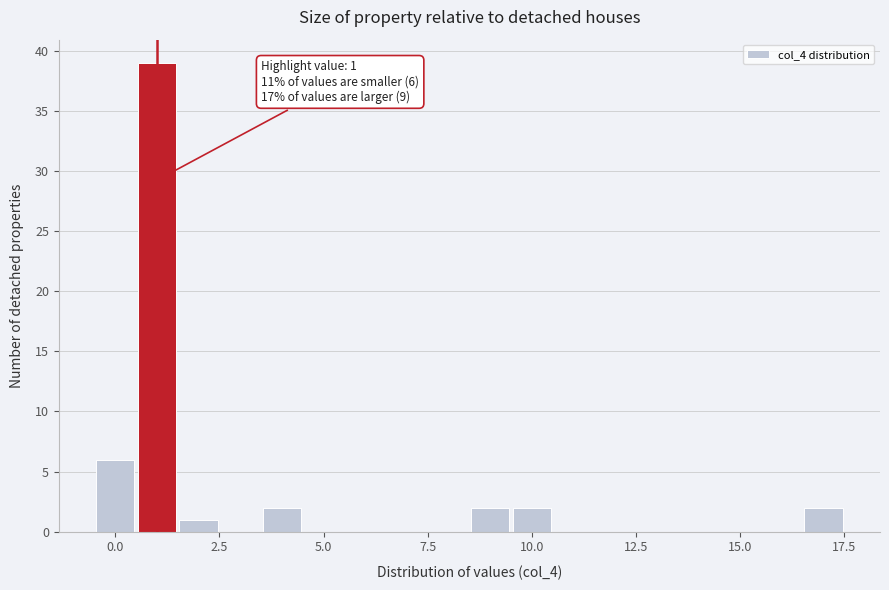

Read against the x-axis, roughly where is the centre of the tallest bar?

1.0